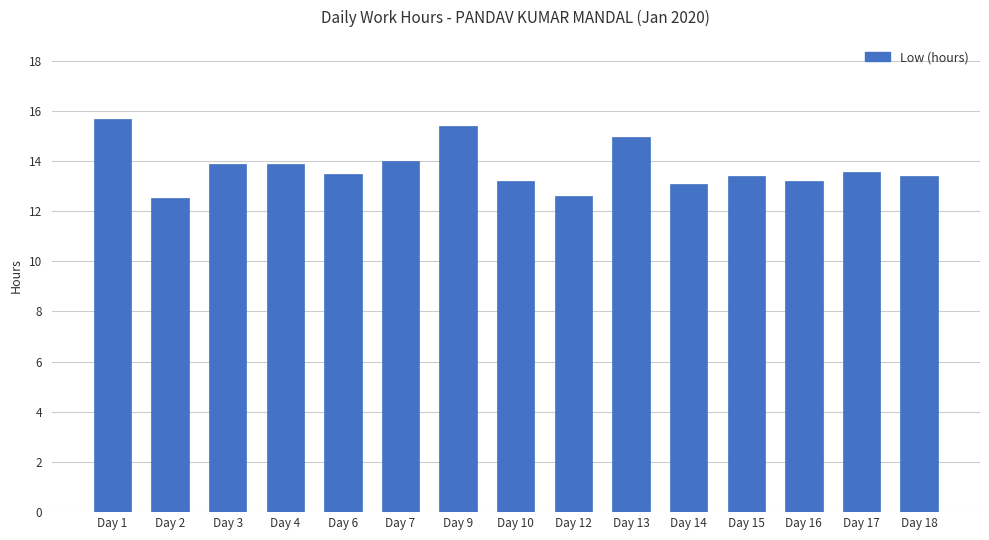

Is it true that the value at Day 13 is 15.0?

True